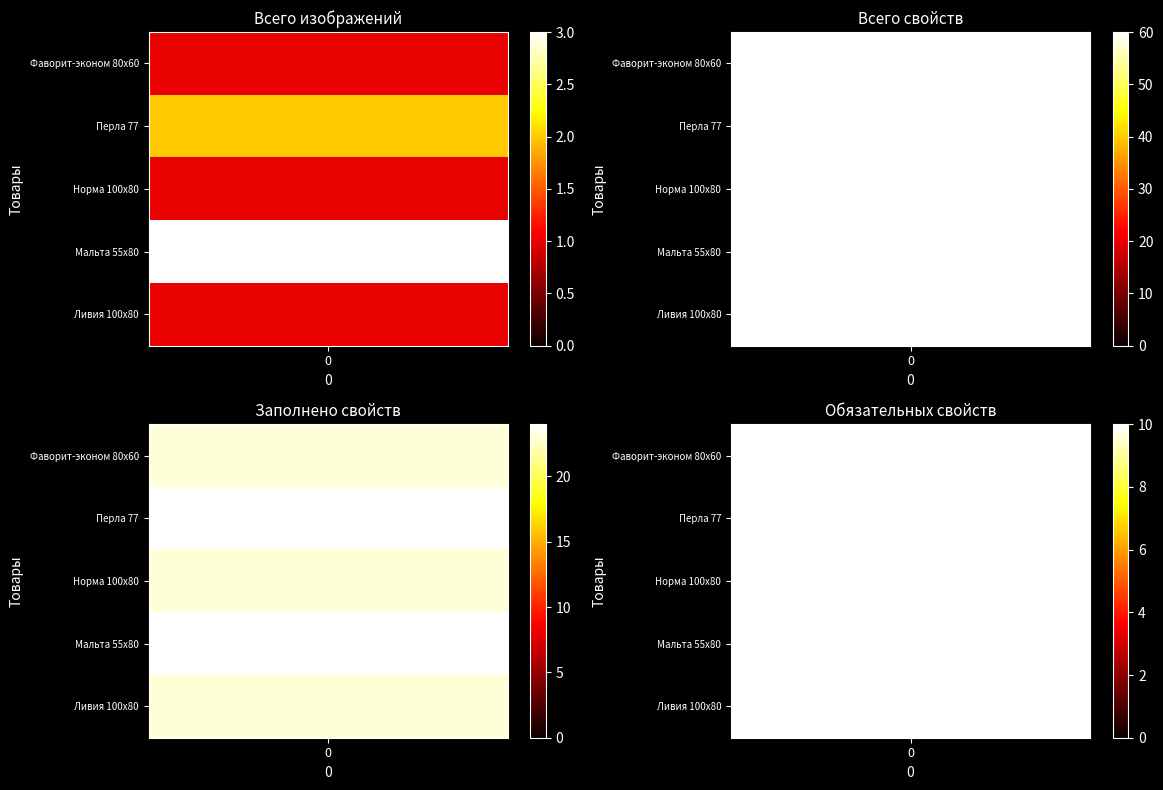

At how many categories does at least one series exceed 49?

1